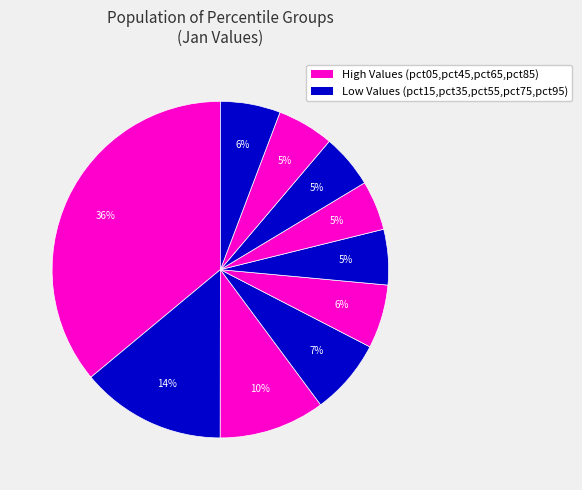

To the nearest percent, what is the difference between the largest and smallest slice percentages?

31%